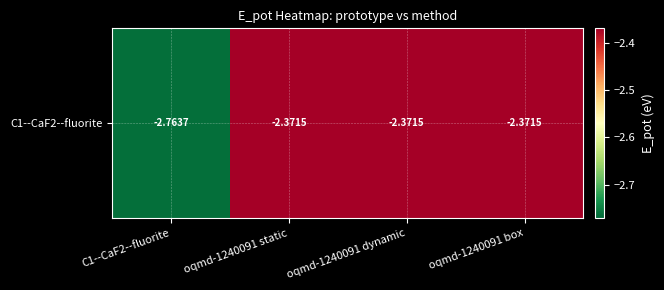

Reading left to right, transcribe all the data shown in this chart.

C1--CaF2--fluorite=-2.8	oqmd-1240091 static=-2.4	oqmd-1240091 dynamic=-2.4	oqmd-1240091 box=-2.4